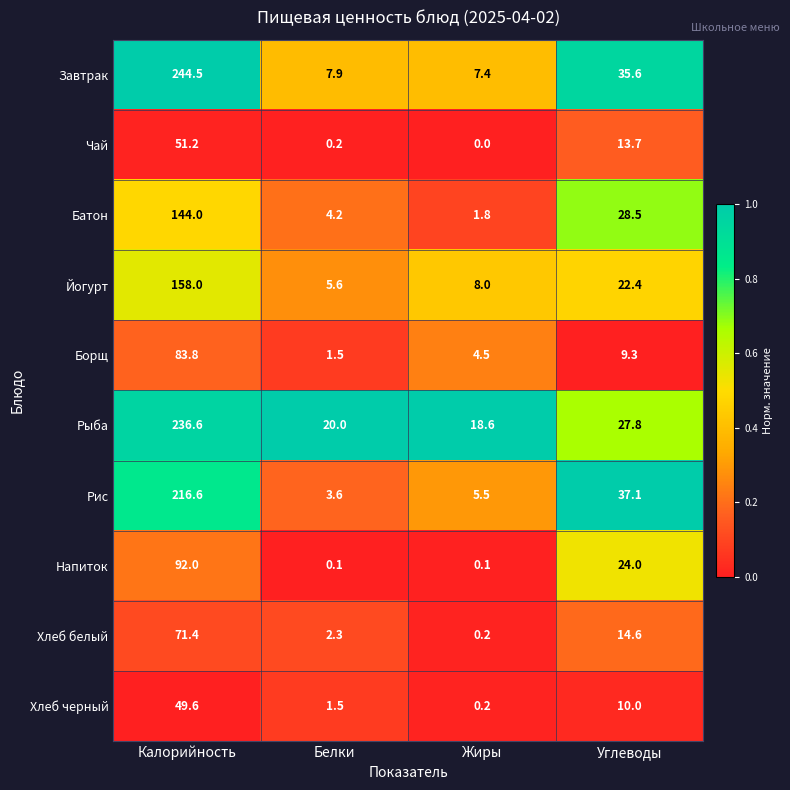

What is the difference between the highest and lowest values at Углеводы?

27.8